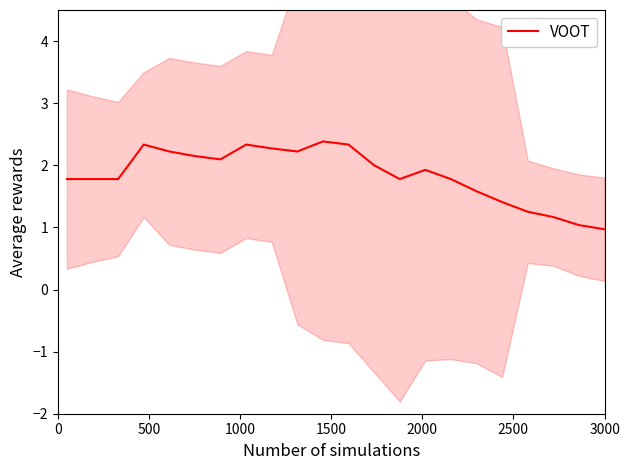

How many data points are above 1?

21